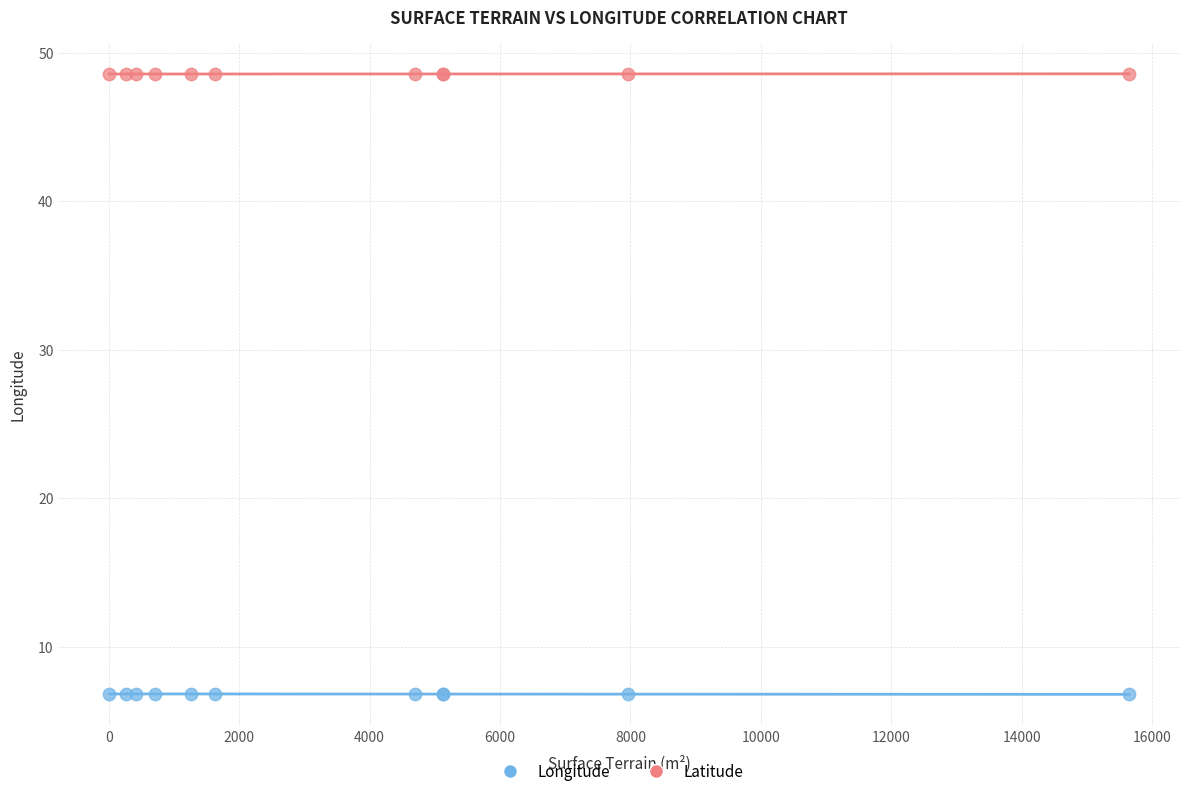

Which series contains the highest Y value?

Latitude